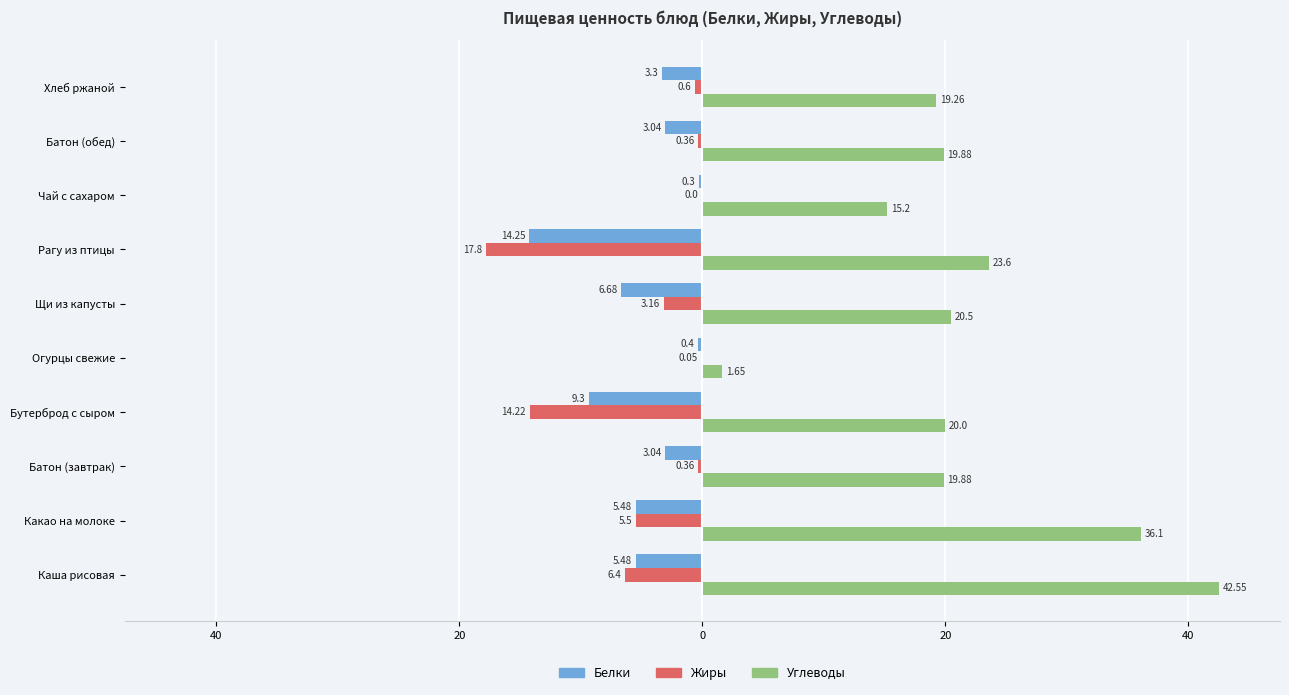

Reading left to right, transcribe all the data shown in this chart.

Белки: -5.5	-5.5	-3.0	-9.3	-0.4	-6.7	-14.2	-0.3	-3.0	-3.3
Жиры: -6.4	-5.5	-0.4	-14.2	-0.1	-3.2	-17.8	0.0	-0.4	-0.6
Углеводы: 42.5	36.1	19.9	20.0	1.6	20.5	23.6	15.2	19.9	19.3